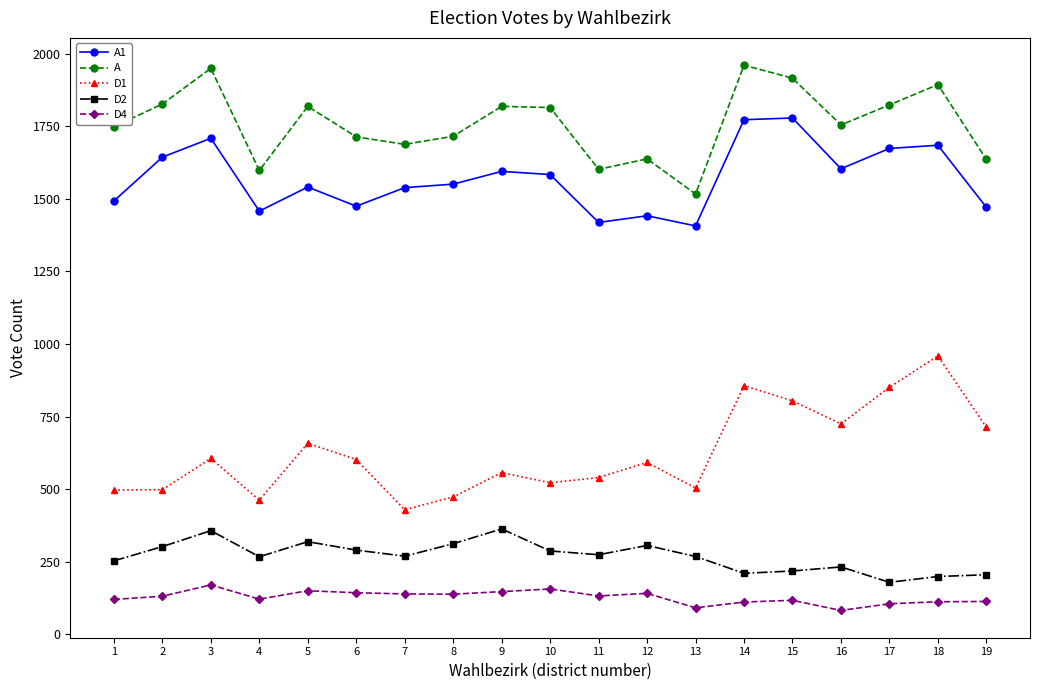

What is the total value across all series at 8?

4190